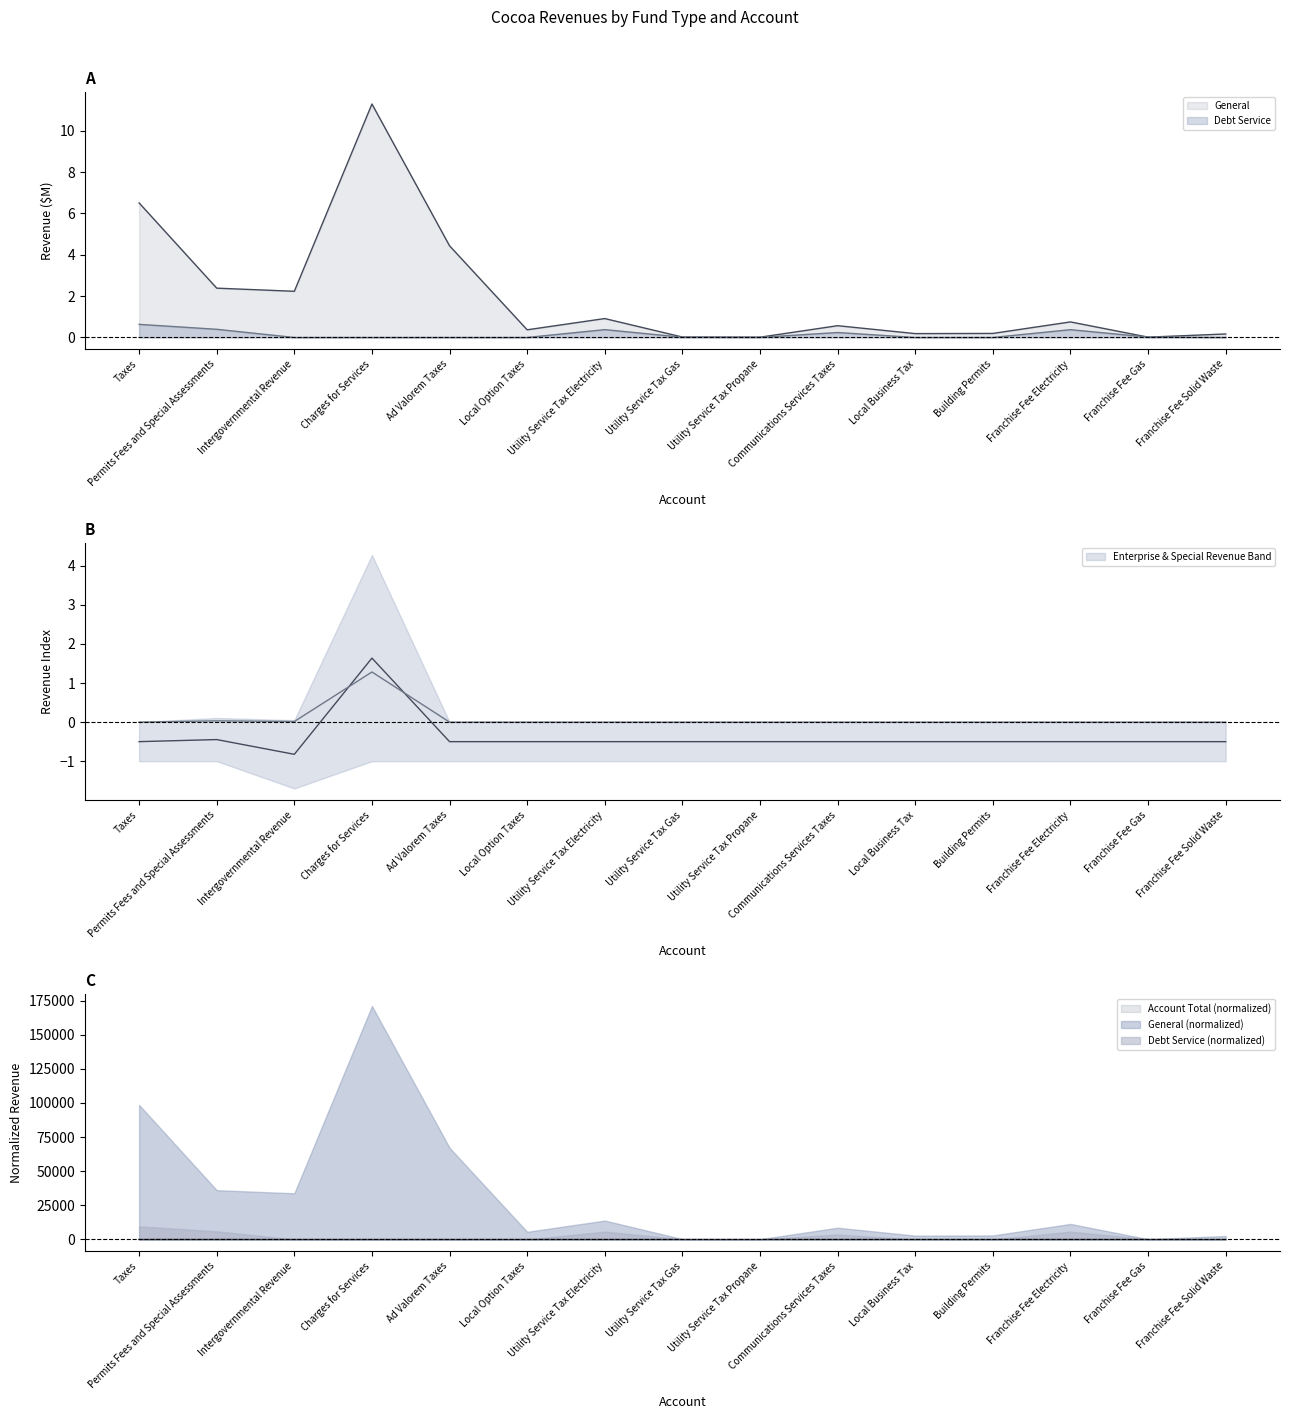

How many times do Enterprise and Debt Service cross each other?

1